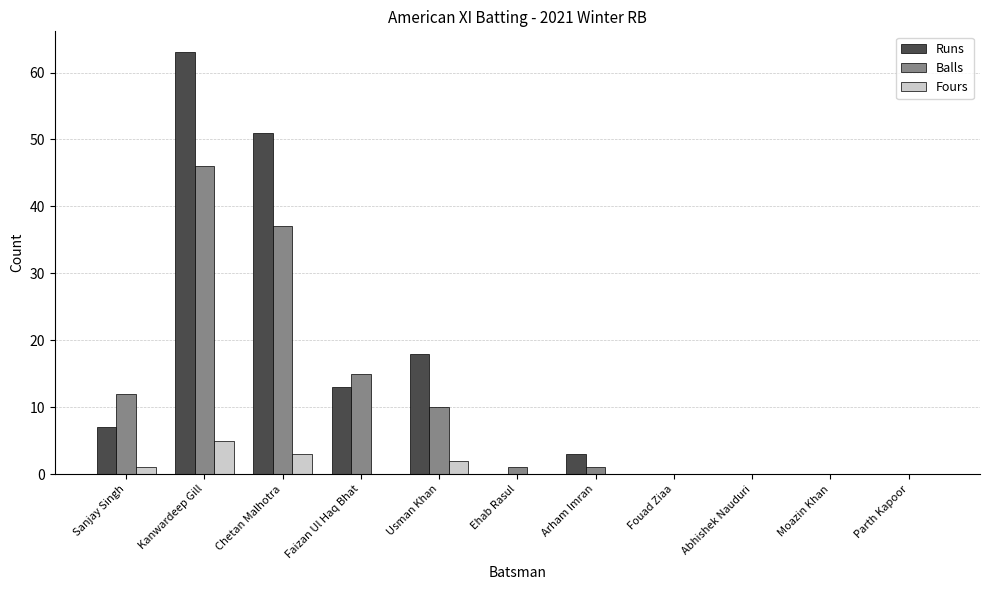

What is the average value of the Balls series?

11